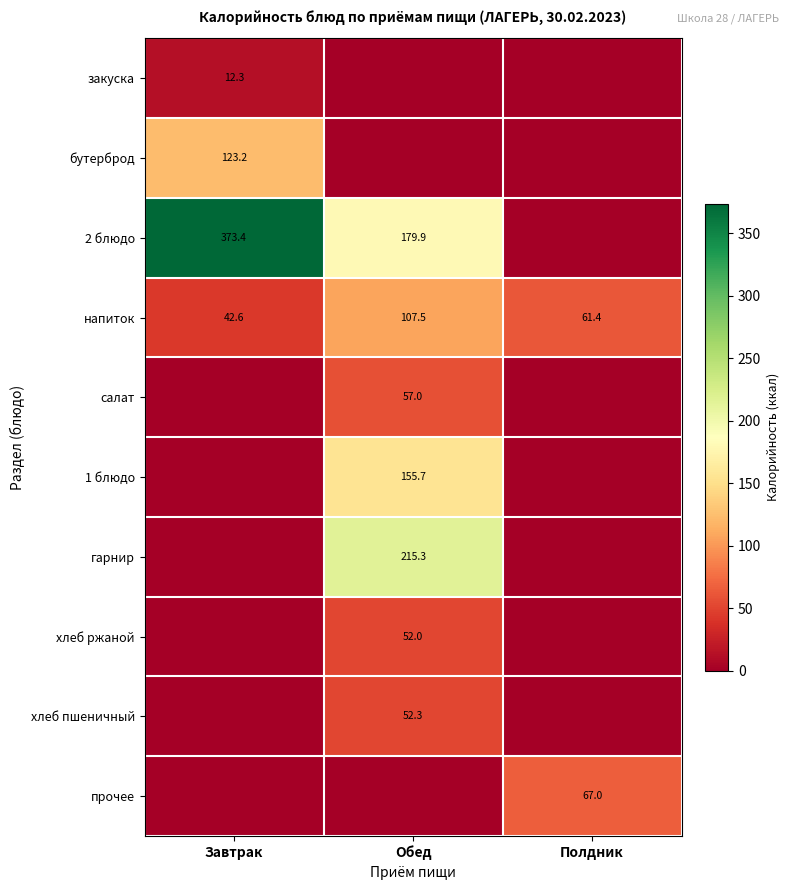

Is it true that напиток equals 61.4 at Полдник?

True